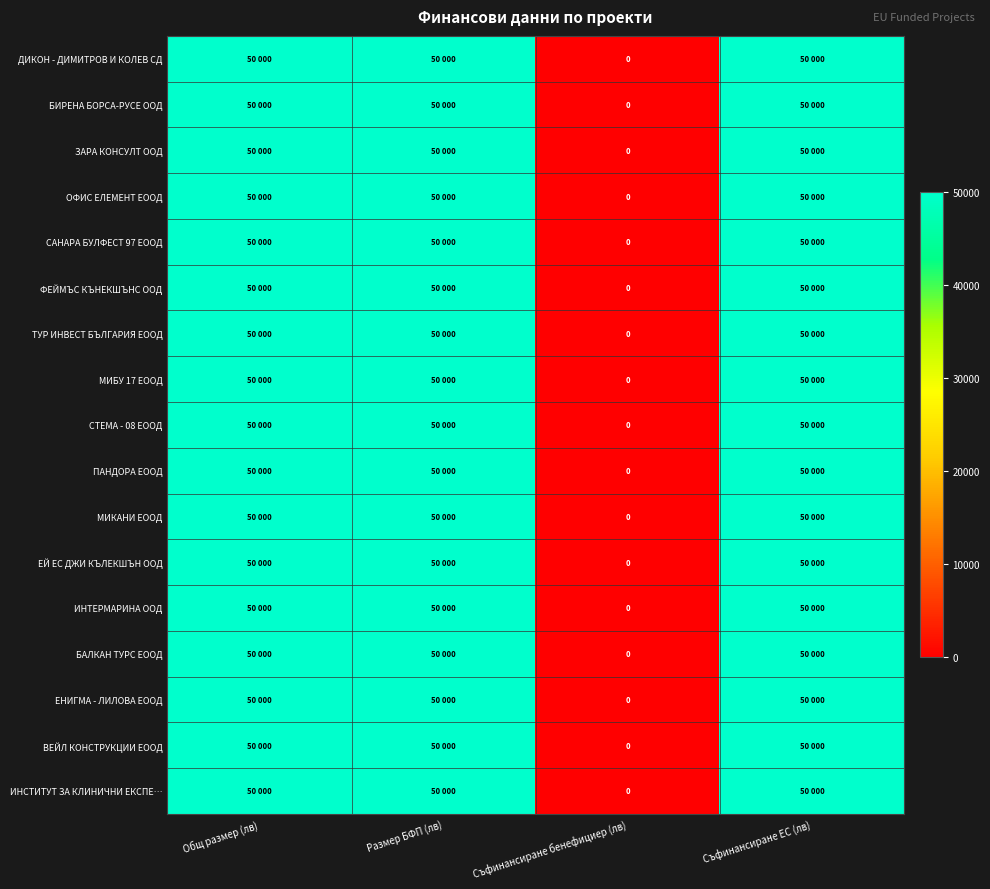

What is the total value across all series at Общ размер (лв)?

850000